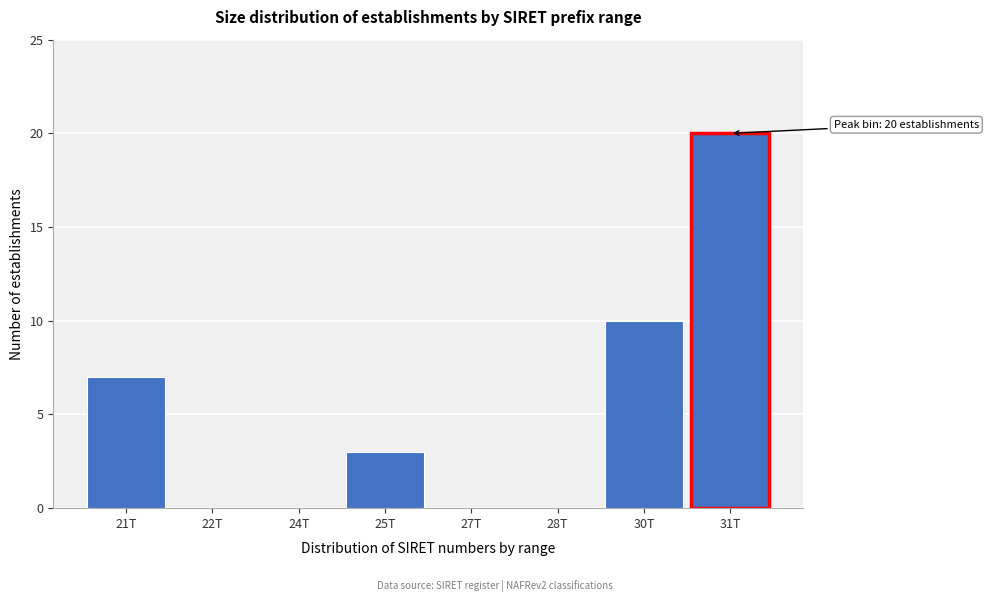

Reading left to right, list all the values displayed in this chart.

21T=7	22T=0	24T=0	25T=3	27T=0	28T=0	30T=10	31T=20